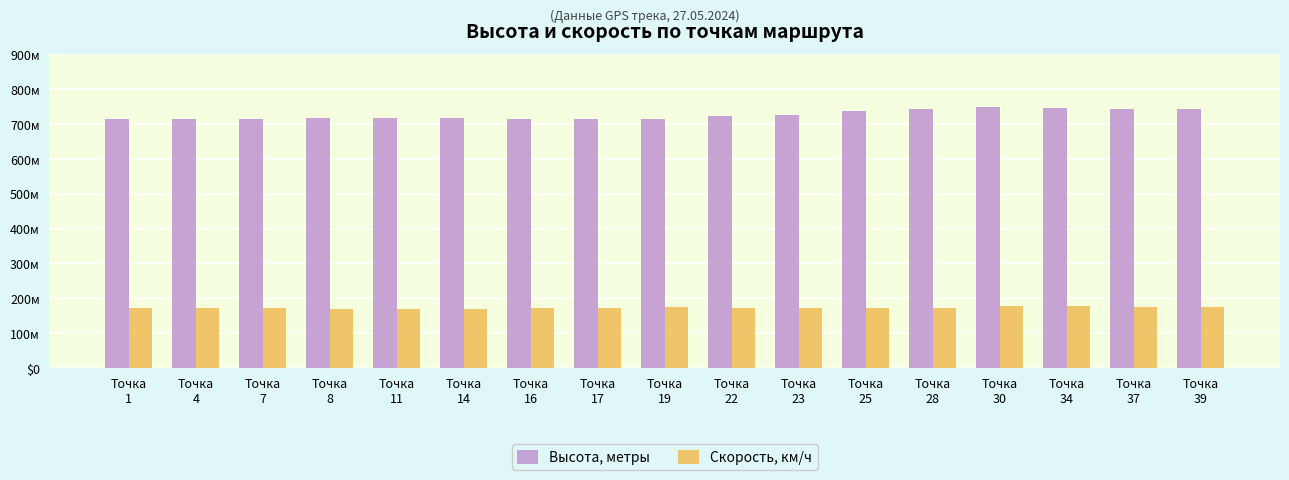

Does the chart contain any negative values?

No